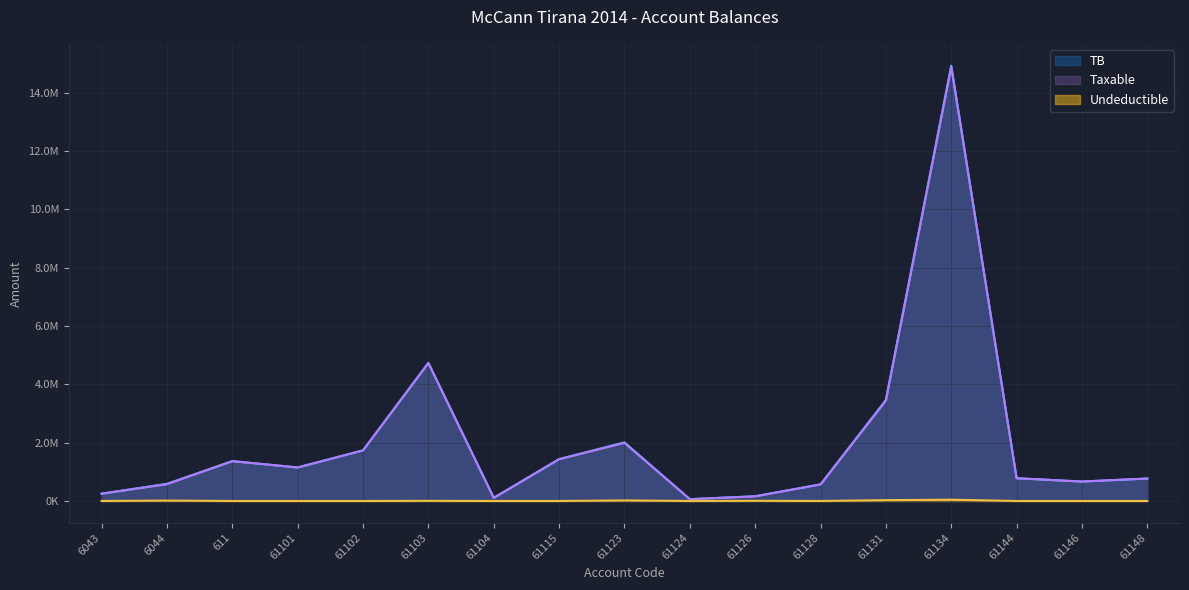

Is it true that Undeductible equals 28000.0 at 61131?

True